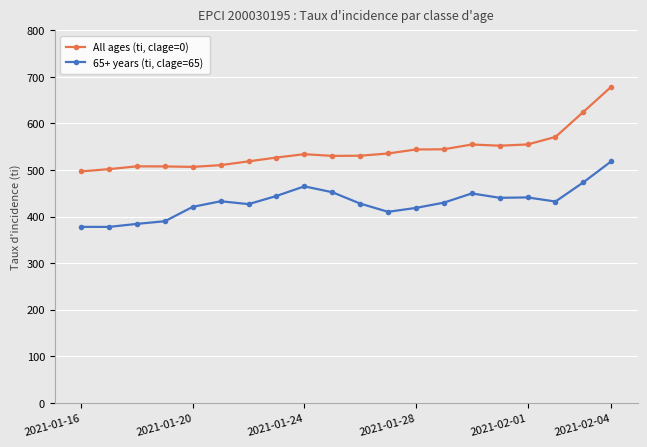

How many distinct data groups are displayed?

2